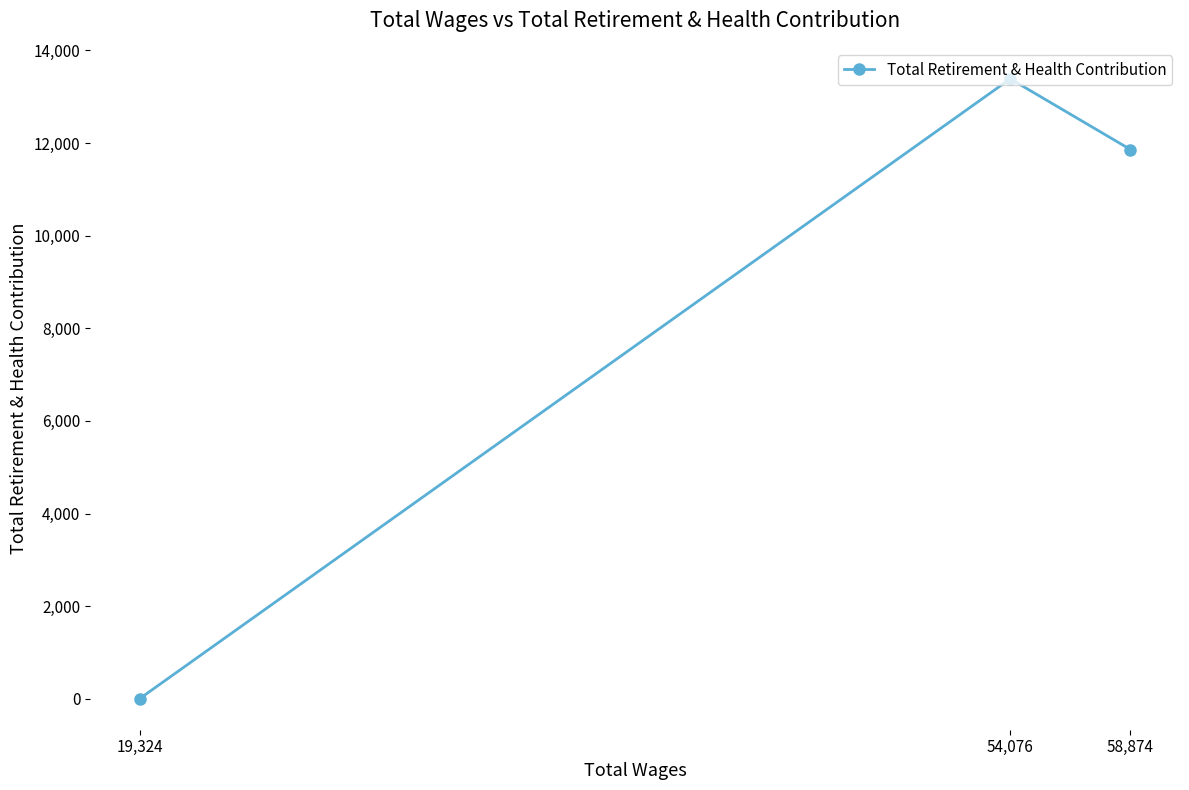

True or false: the data shows 11861 at 58,874.

True